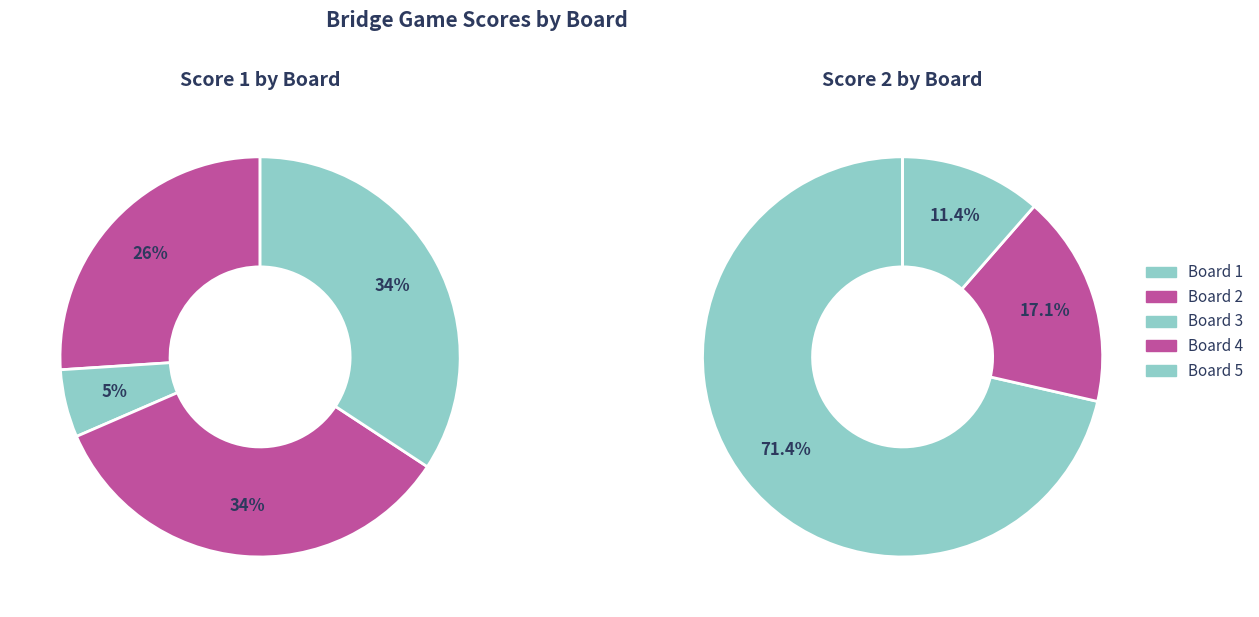

At Board 5, list the series in order from smallest to largest.

Score 2, Score 1